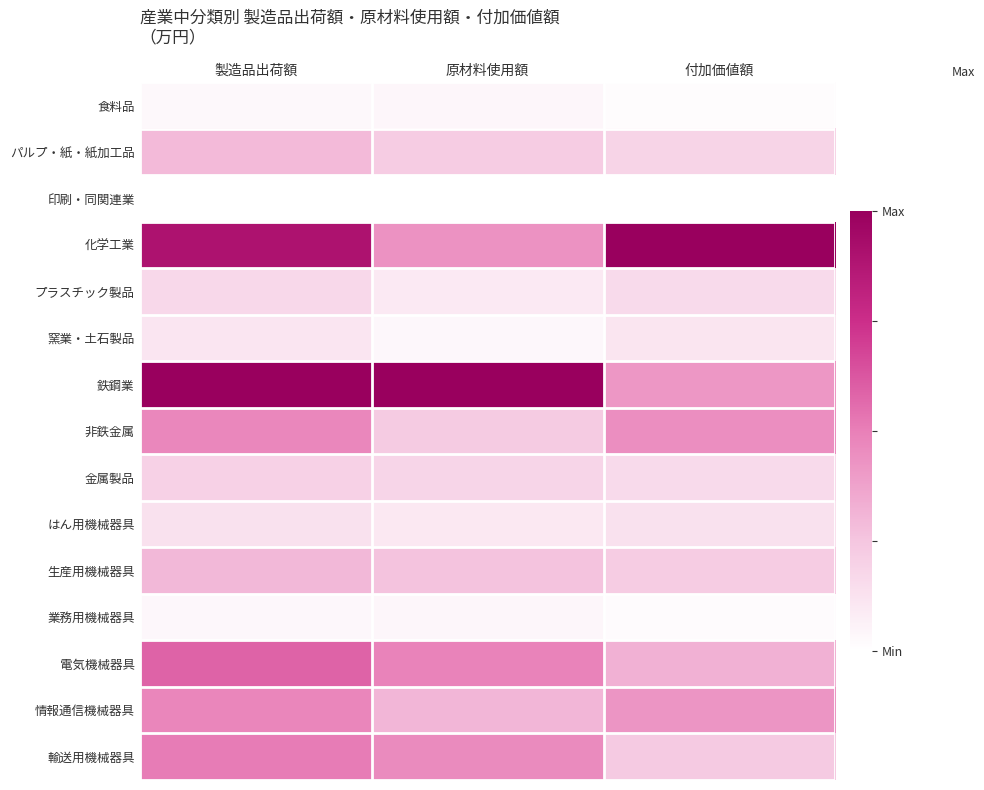

At how many categories does at least one series exceed 0?

3